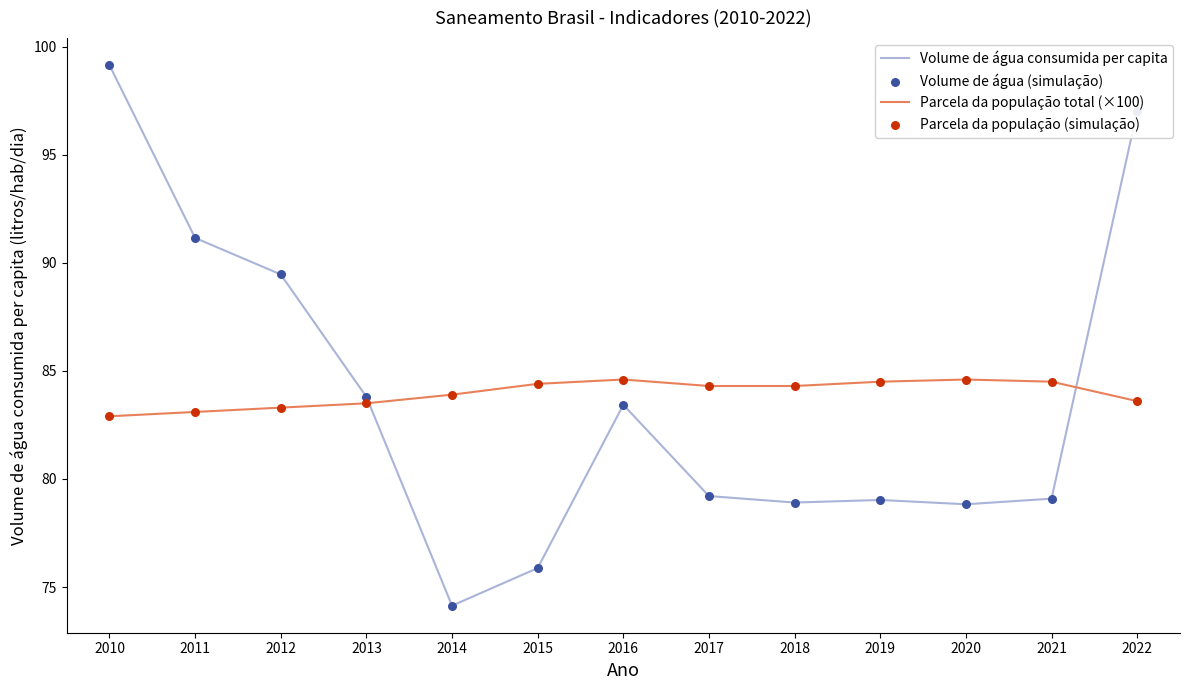

What is the total value across all series at 2022?

180.6